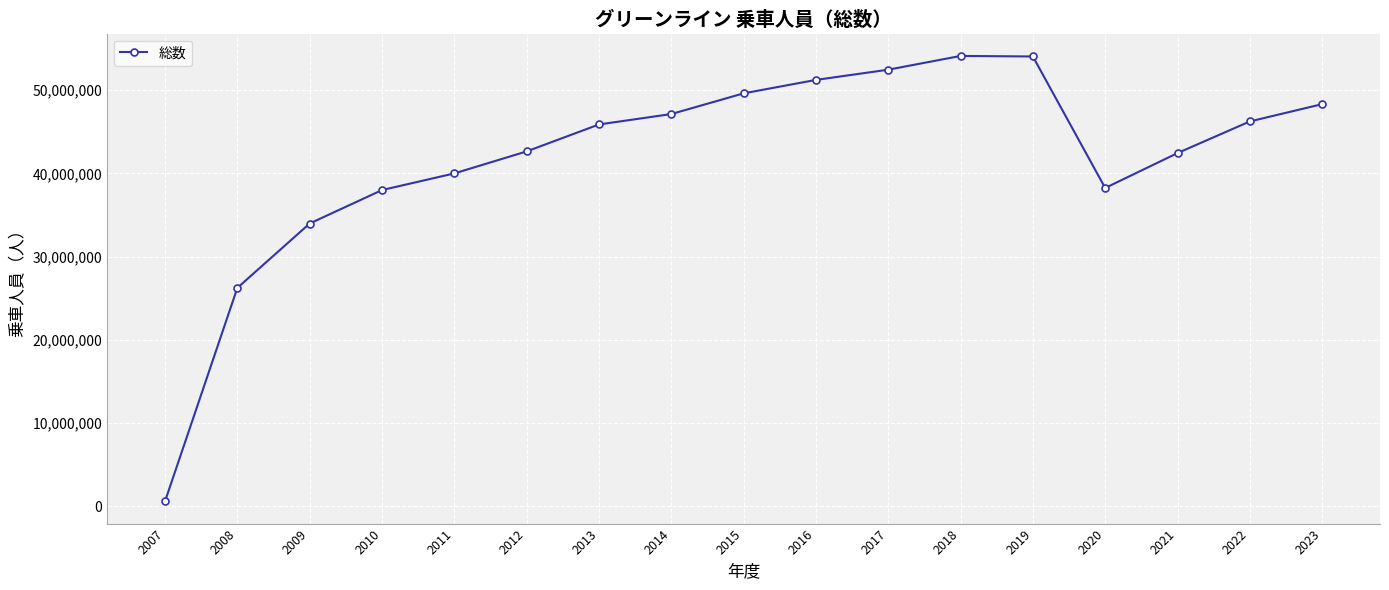

What is the change in value from 2011 to 2015?

+9623261